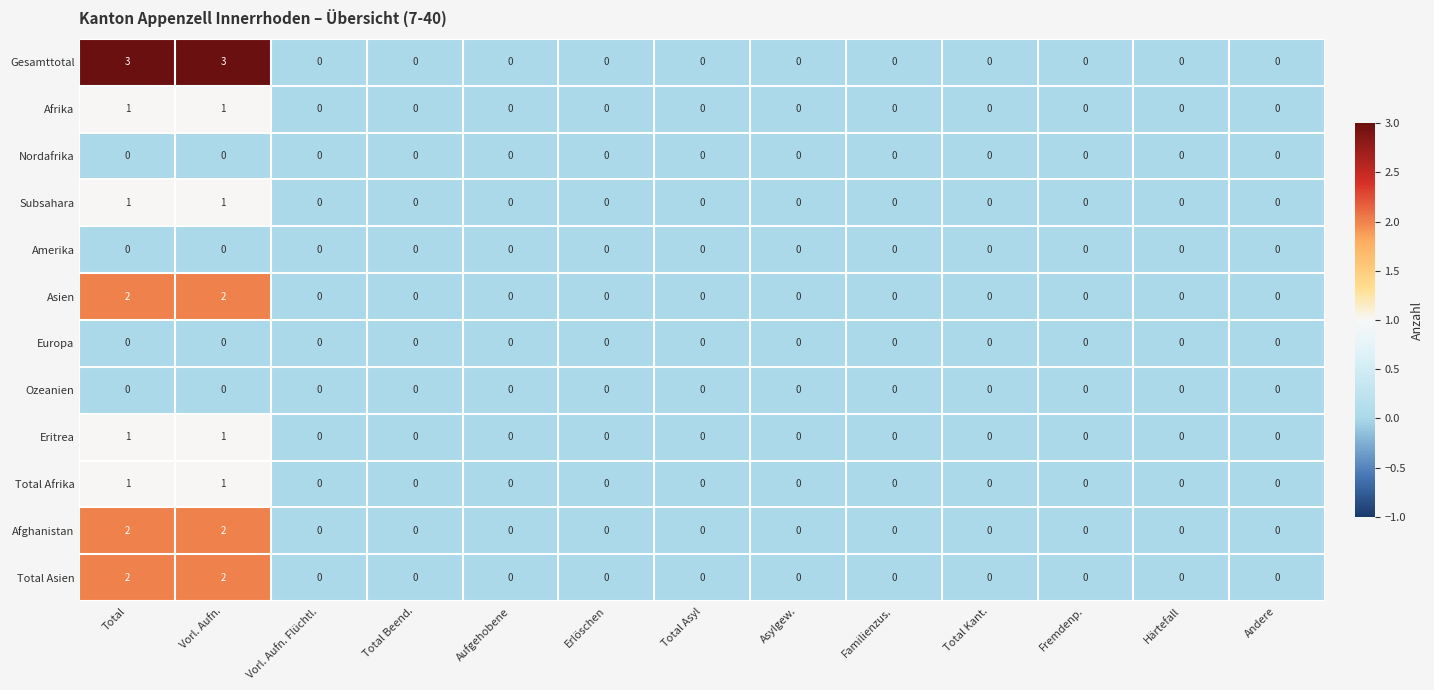

Which series has the largest range (max minus min)?

Gesamttotal